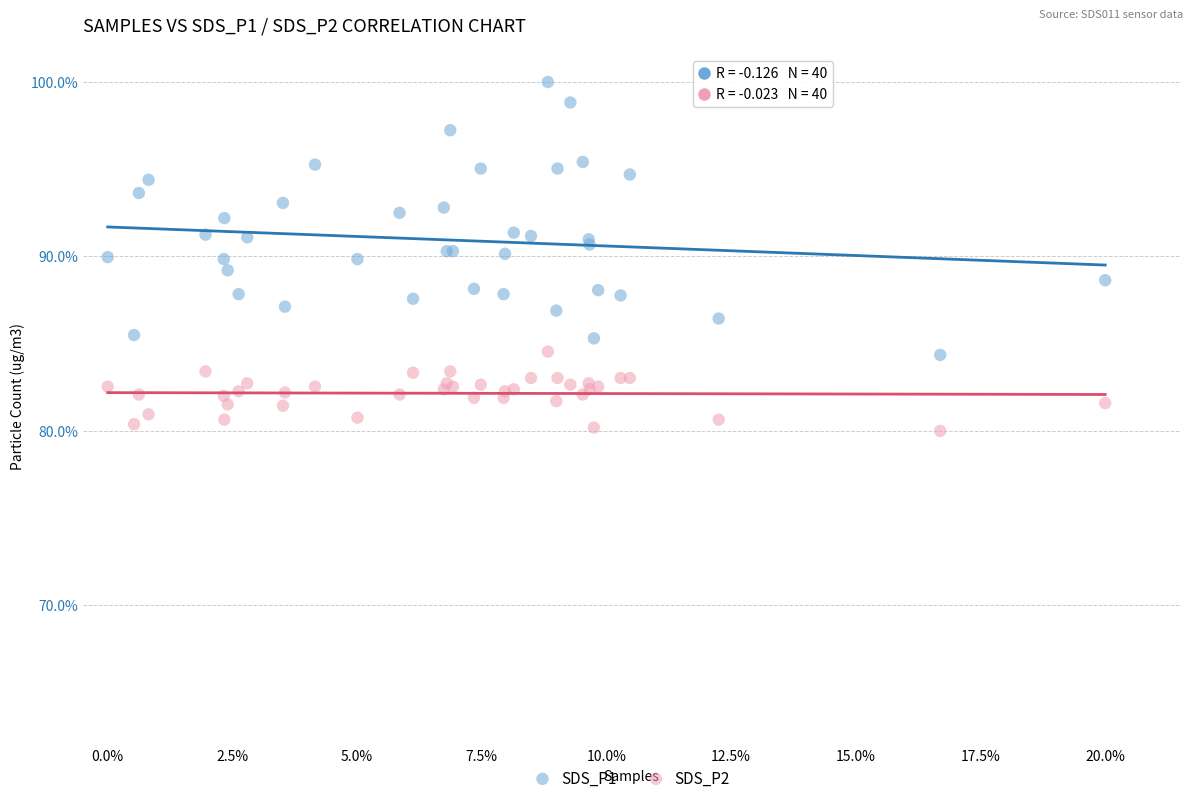

Which series contains the highest Y value?

SDS_P1